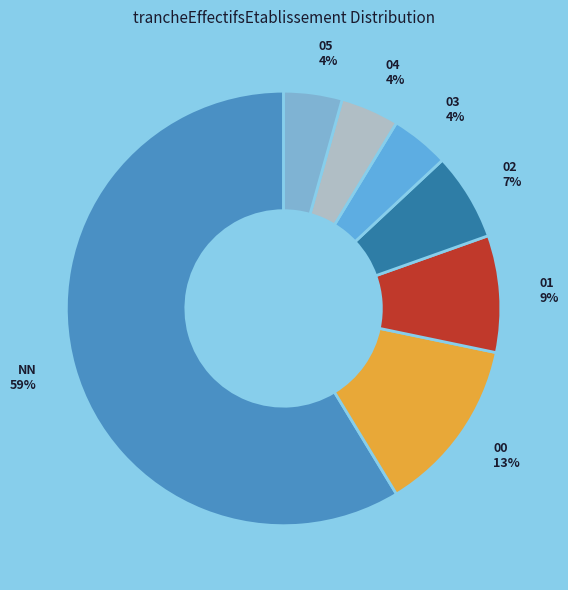

Do 03 and 05 together represent more than half of the pie?

No